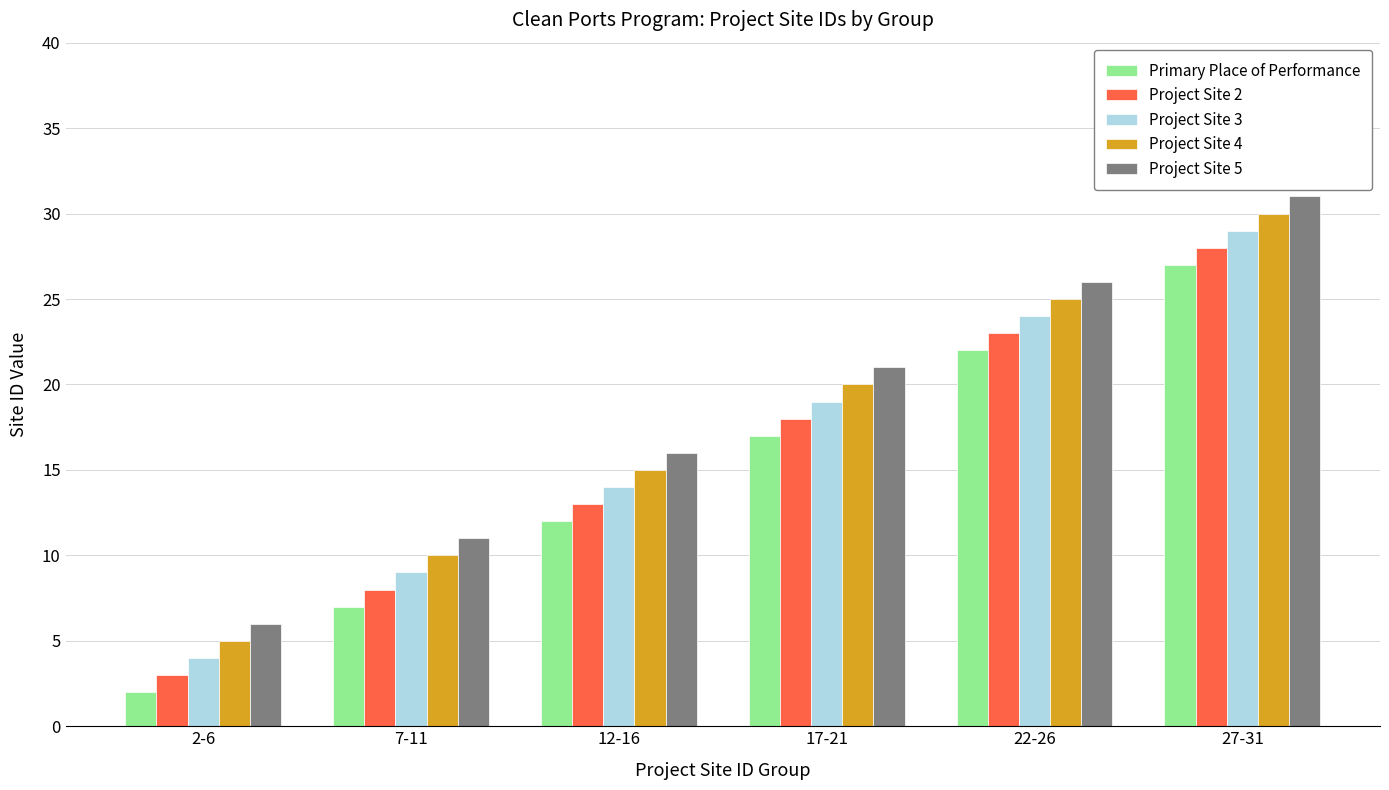

Reading left to right, list all the values displayed in this chart.

Primary Place of Performance: 2	7	12	17	22	27
Project Site 2: 3	8	13	18	23	28
Project Site 3: 4	9	14	19	24	29
Project Site 4: 5	10	15	20	25	30
Project Site 5: 6	11	16	21	26	31